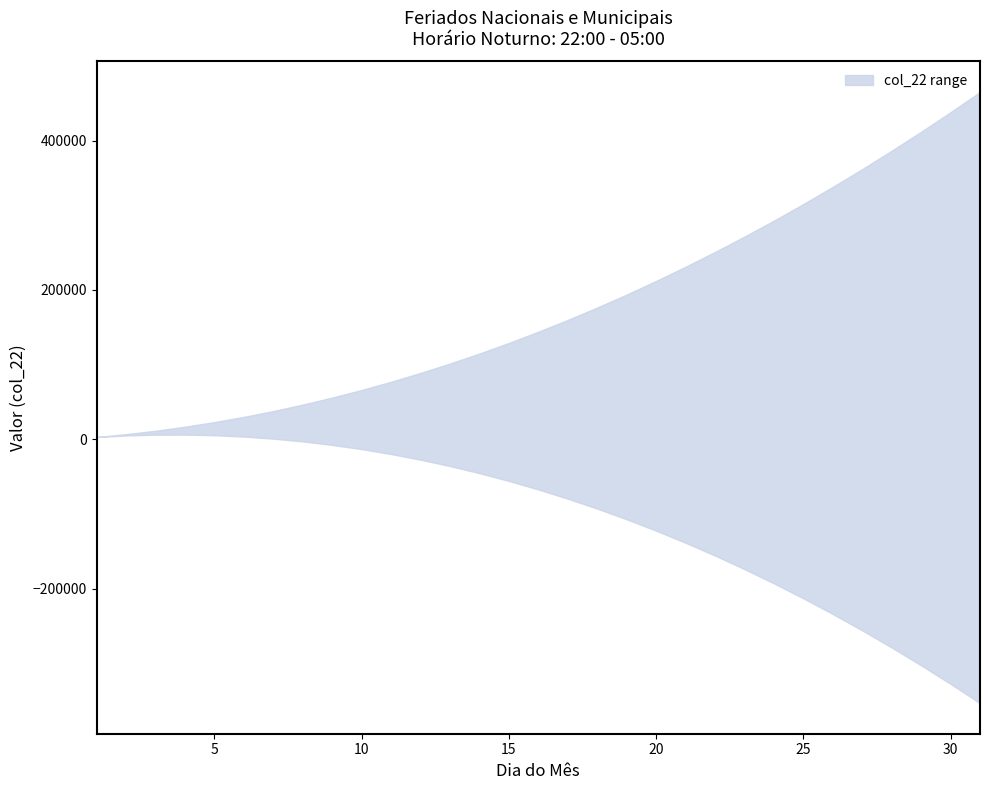

True or false: col_22_upper and col_22_lower intersect in this chart.

False